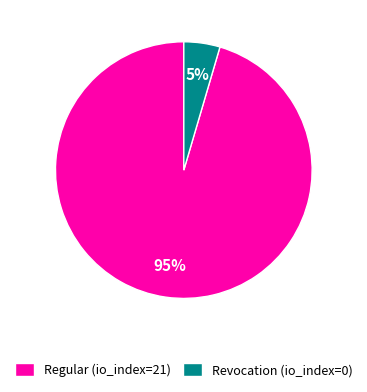

What is the largest slice in the pie chart?

Regular